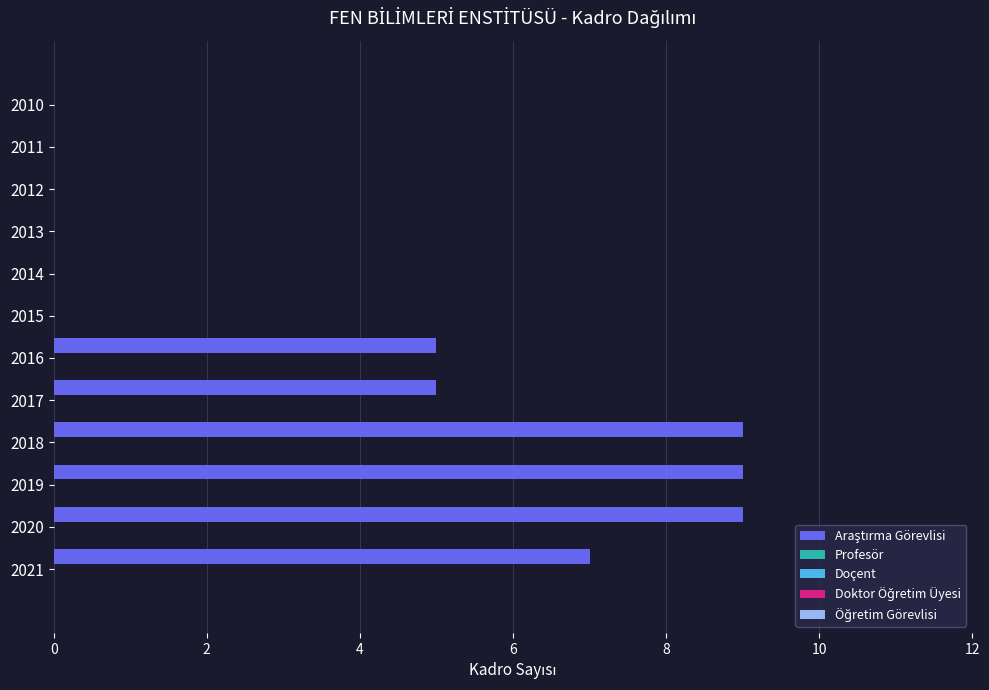

What is the maximum value shown in the chart?

9